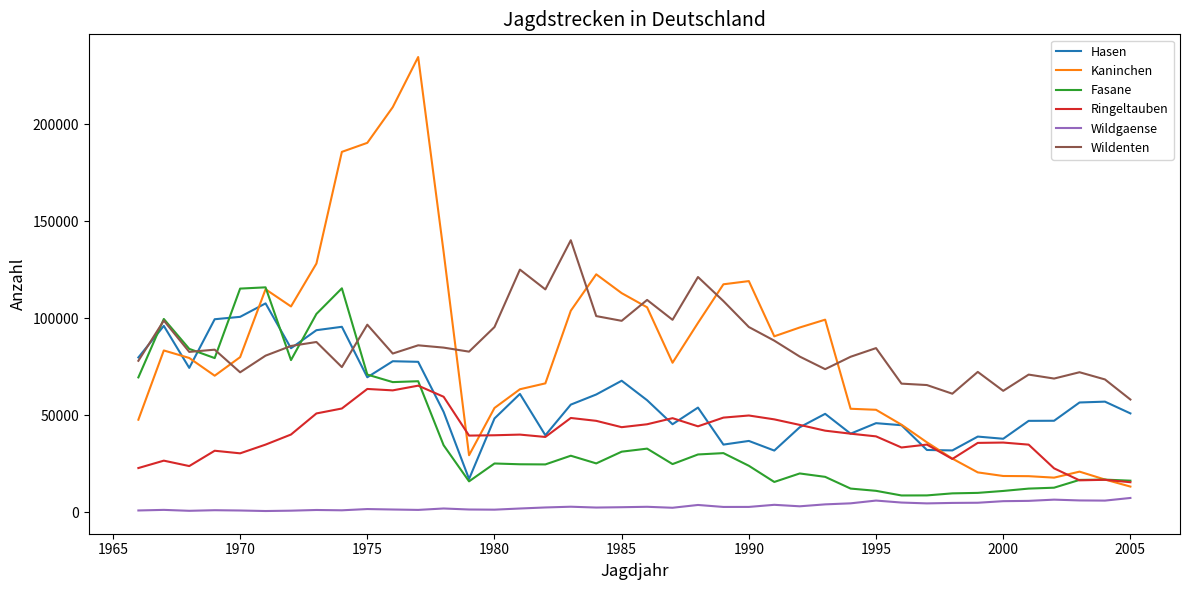

Which series has the largest range (max minus min)?

Kaninchen